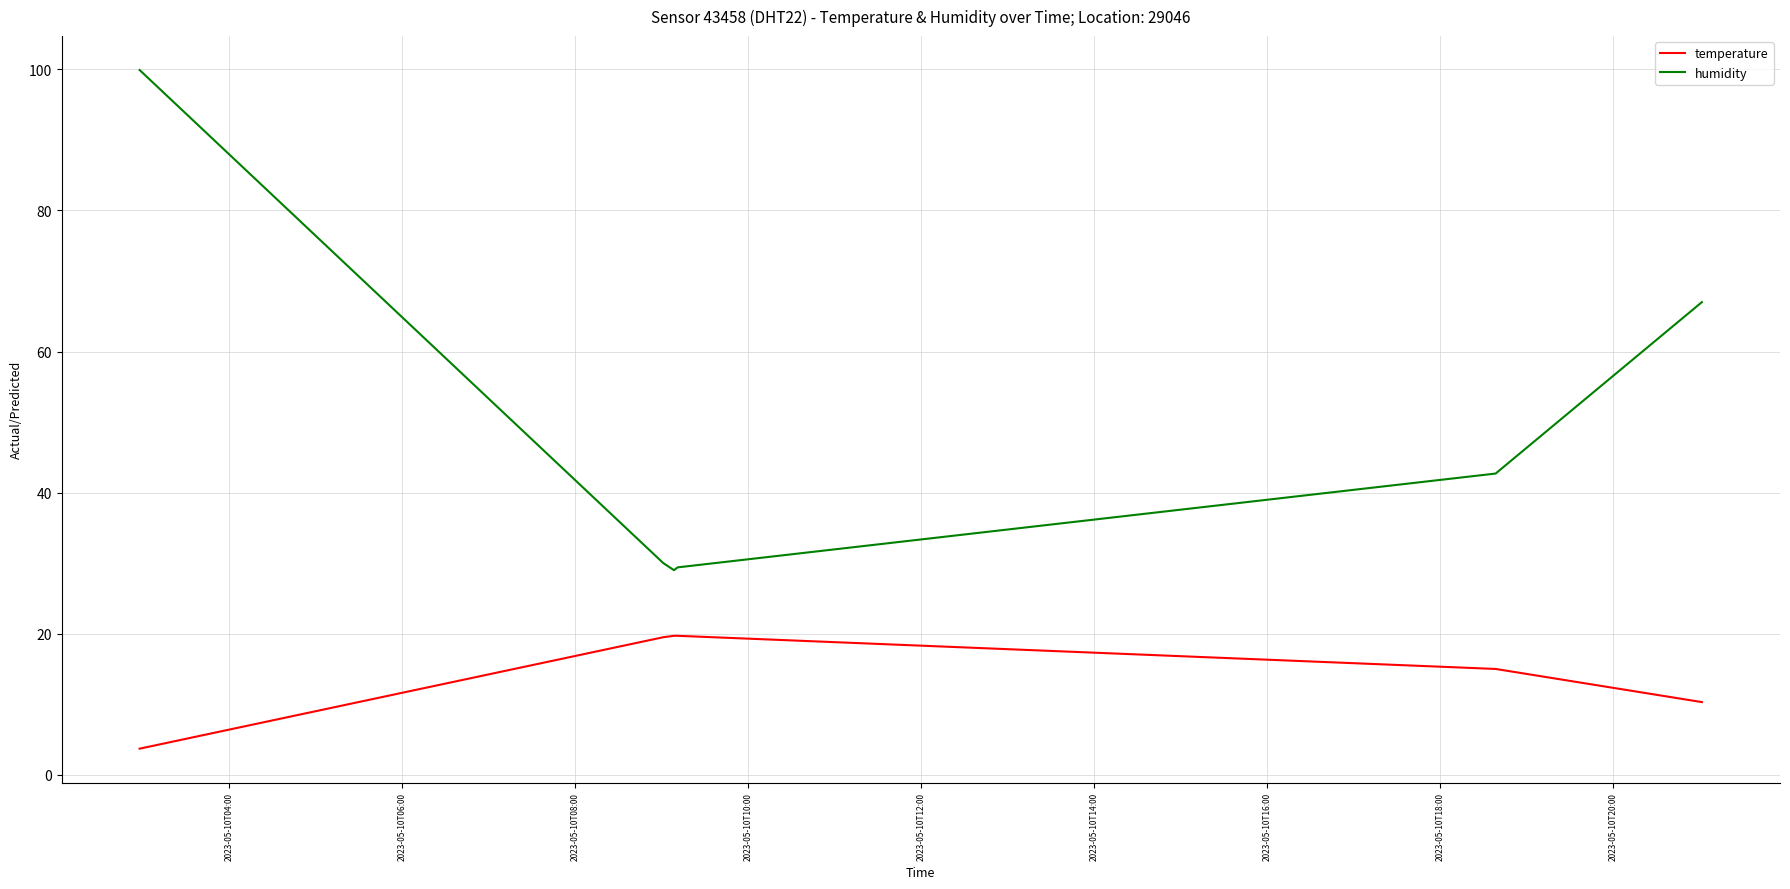

Which series has the widest spread of values?

humidity